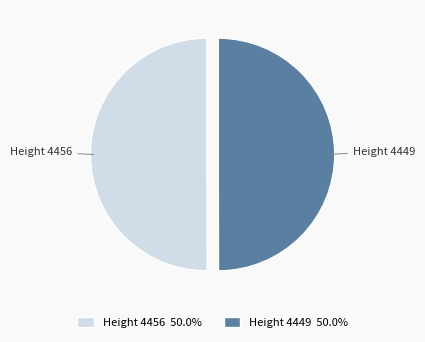

Approximately how many times larger is the value at Height 4449 compared to Height 4456?

1.0